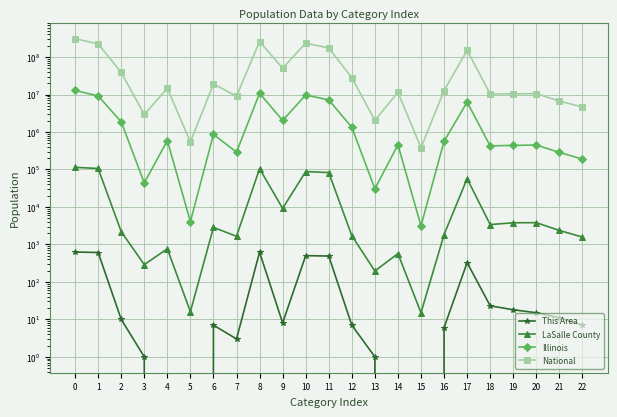

Which series changed the most between 11 and 17?

National